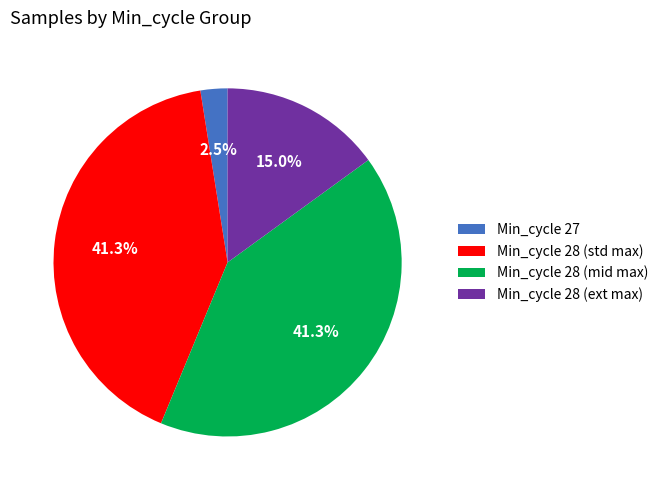

Does Min_cycle 28 (mid max) account for over 50% of the chart?

No